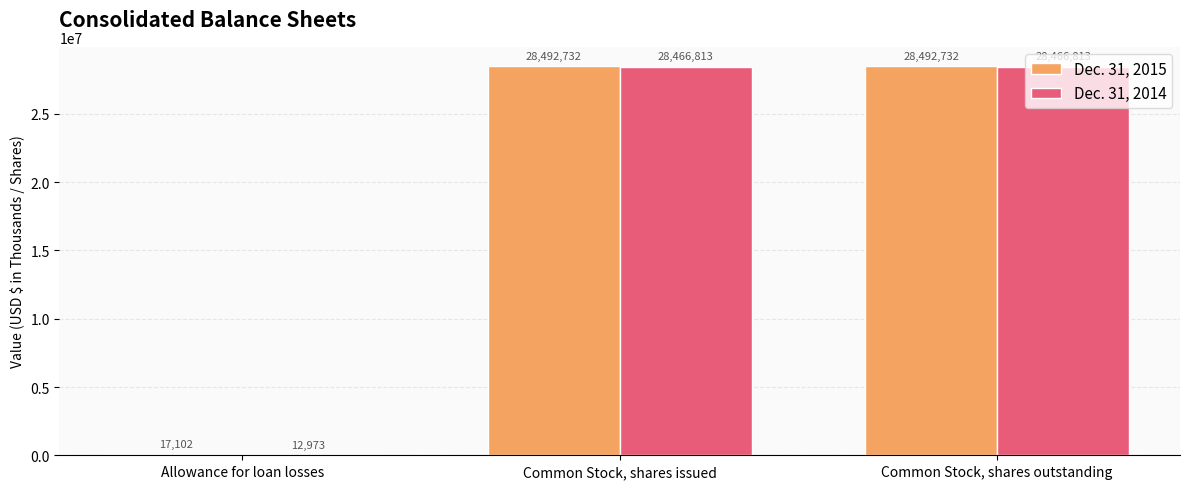

Is the value of Dec. 31, 2014 at Common Stock, shares issued greater than the value of Dec. 31, 2015 at Common Stock, shares issued?

No